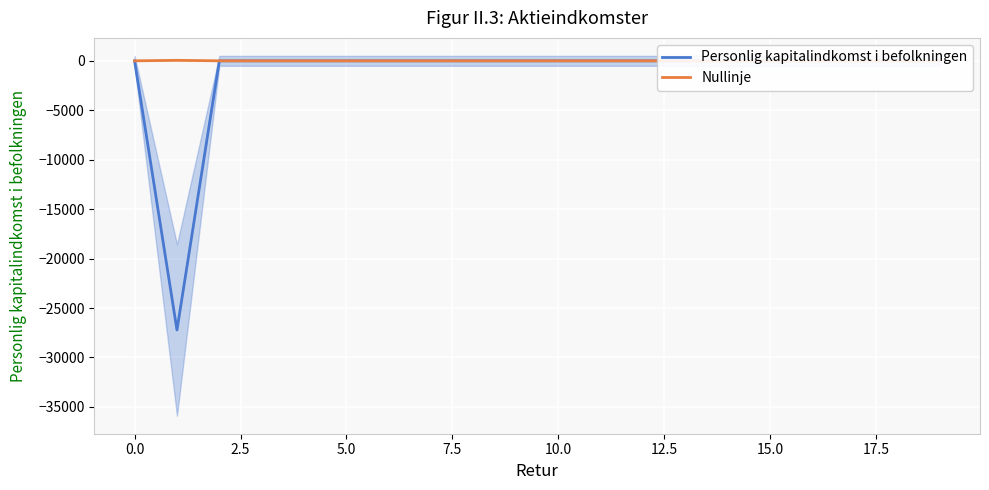

Which series has the widest spread of values?

Personlig kapitalindkomst i befolkningen